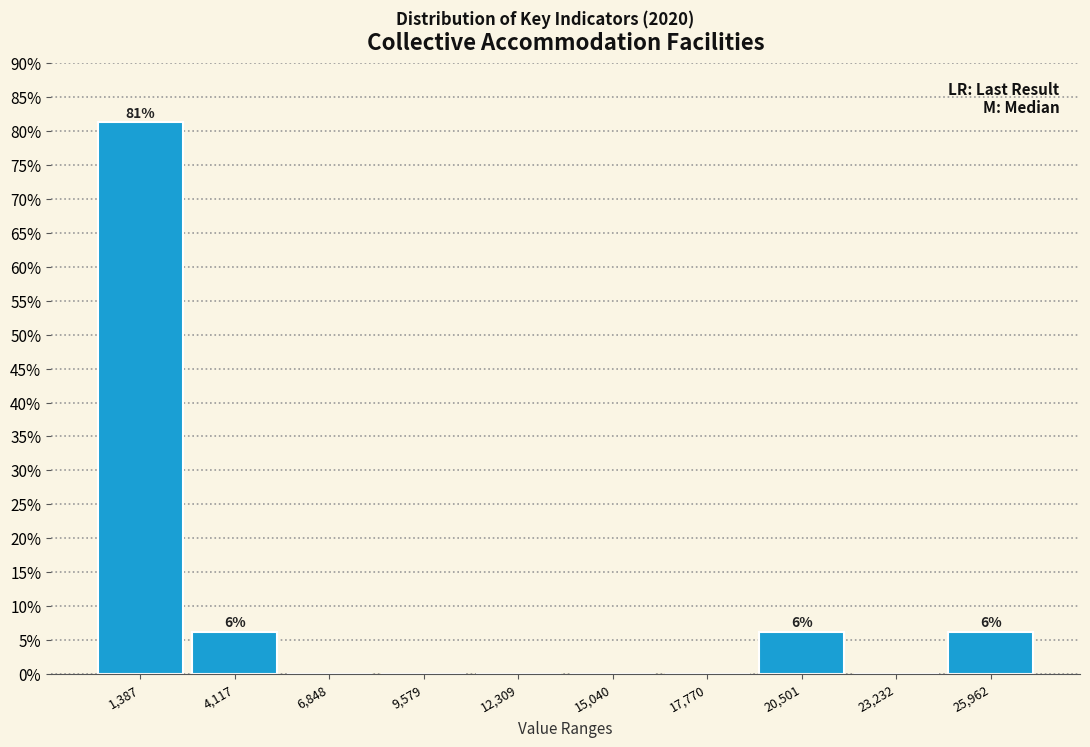

Which range on the x-axis has the tallest bar?

0 to 3000